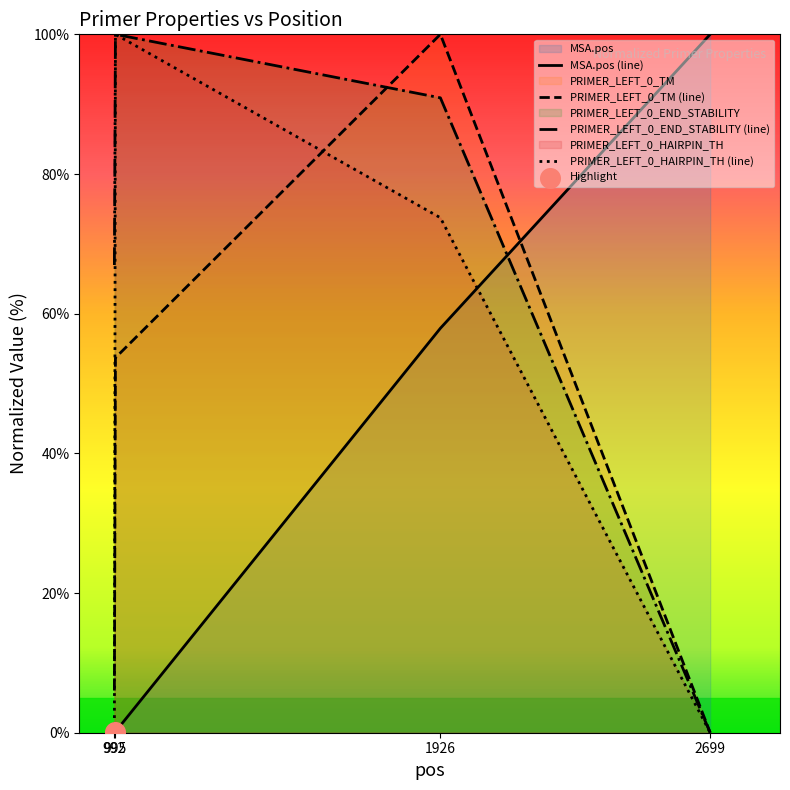

Is the value of PRIMER_LEFT_0_TM (line) at 1926 greater than the value of PRIMER_LEFT_0_HAIRPIN_TH (line) at 992?

Yes